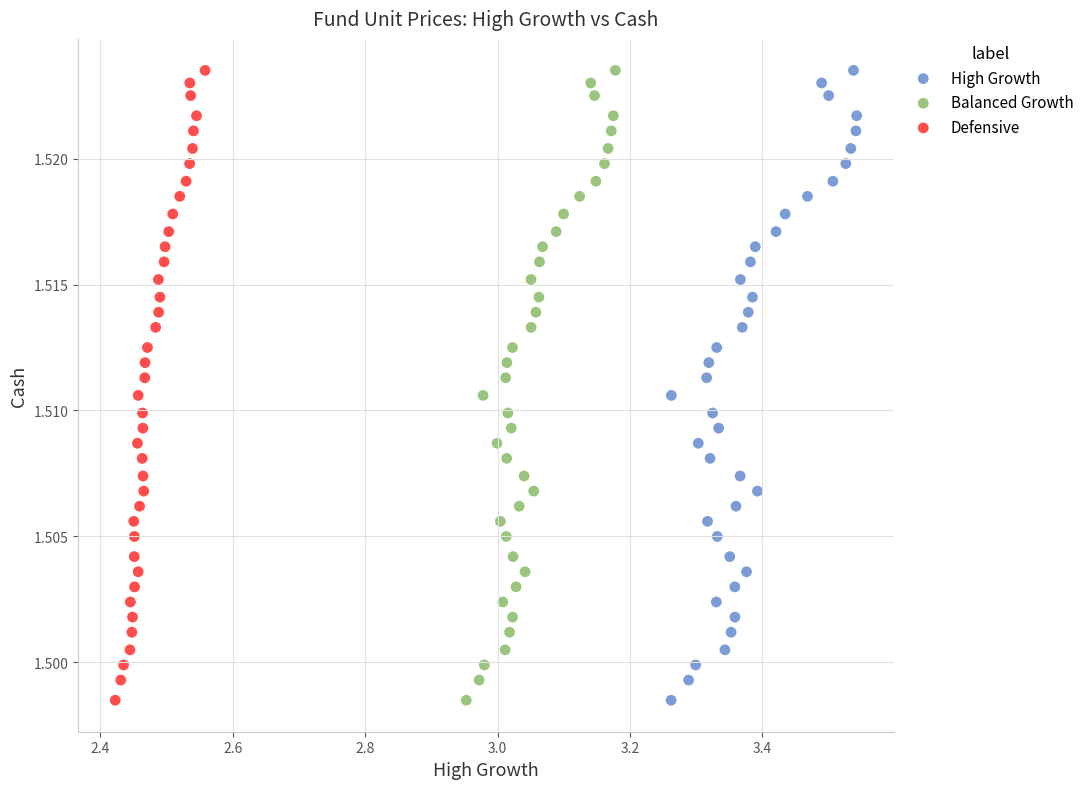

What are all the series names shown in the legend?

High Growth, Balanced Growth, Defensive